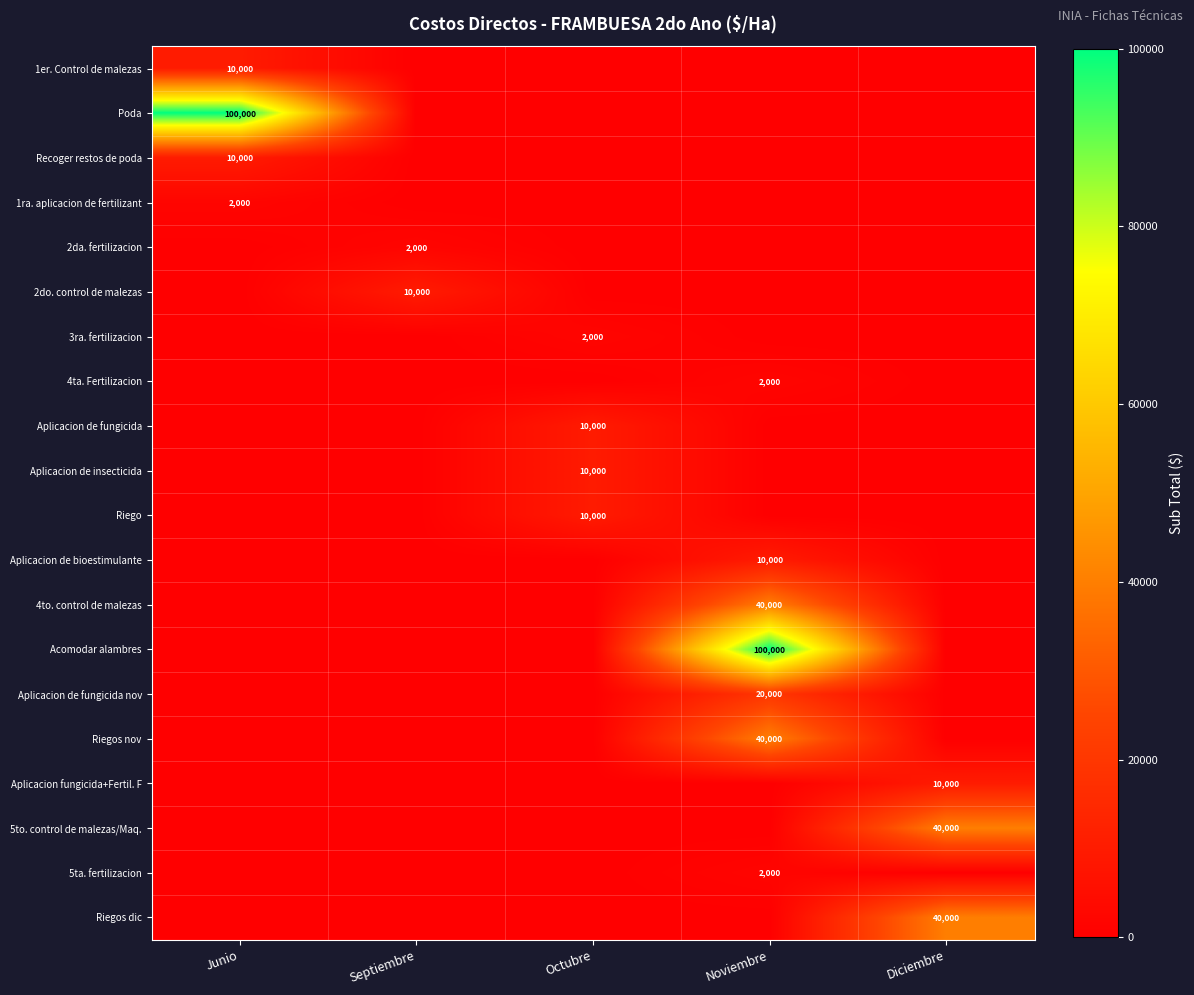

Rank the categories by 1er. Control de malezas value from highest to lowest.

Junio, Septiembre, Octubre, Noviembre, Diciembre